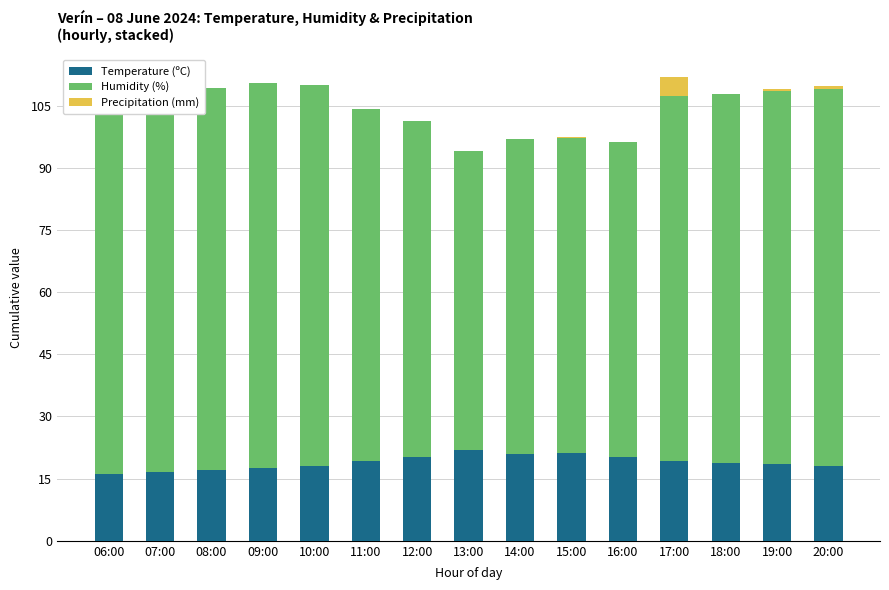

Where does the Temperature (ºC) series first go above 18?

11:00